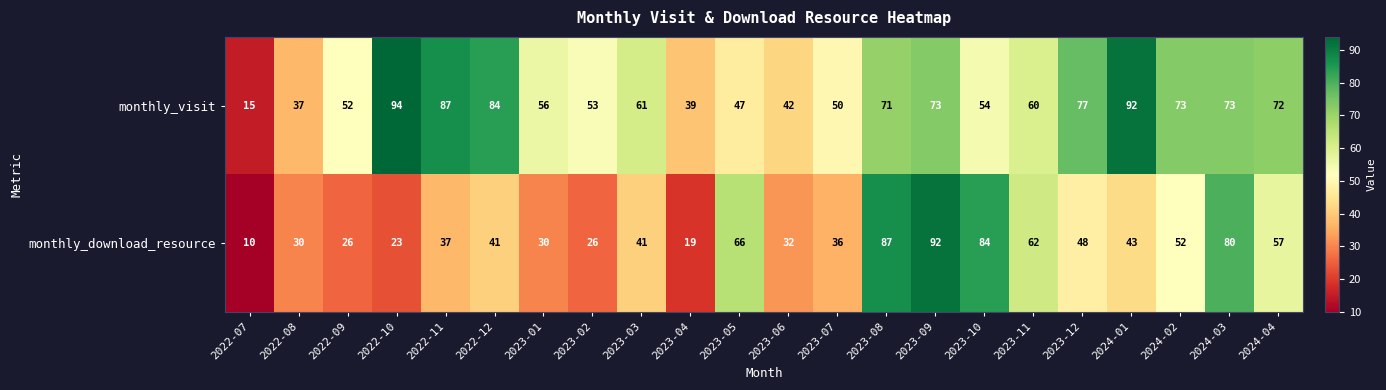

Read the monthly_visit value at 2023-06.

42